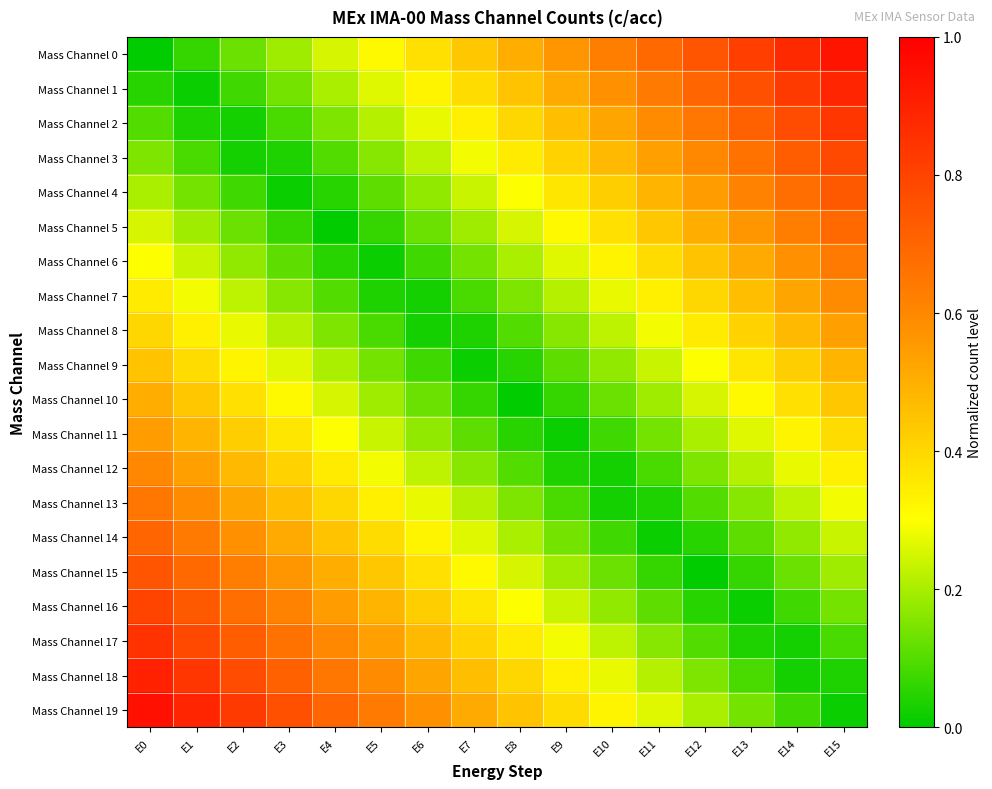

Rank the series at E15 from highest to lowest value.

Mass Channel 0, Mass Channel 1, Mass Channel 2, Mass Channel 3, Mass Channel 4, Mass Channel 5, Mass Channel 6, Mass Channel 7, Mass Channel 8, Mass Channel 9, Mass Channel 10, Mass Channel 11, Mass Channel 12, Mass Channel 13, Mass Channel 14, Mass Channel 15, Mass Channel 16, Mass Channel 17, Mass Channel 18, Mass Channel 19